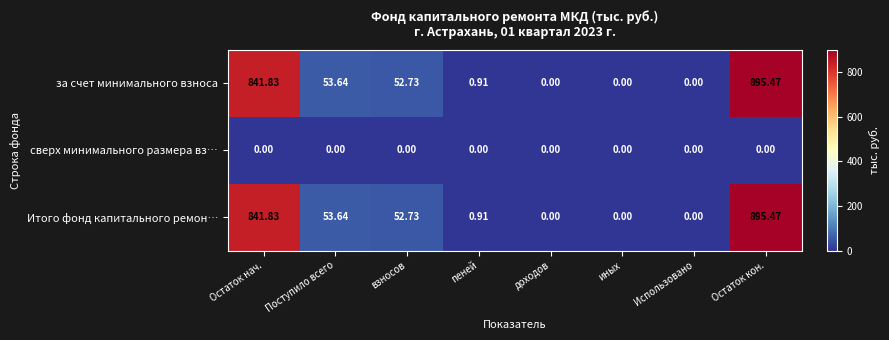

At which category is the sum across all series the highest?

Остаток кон.